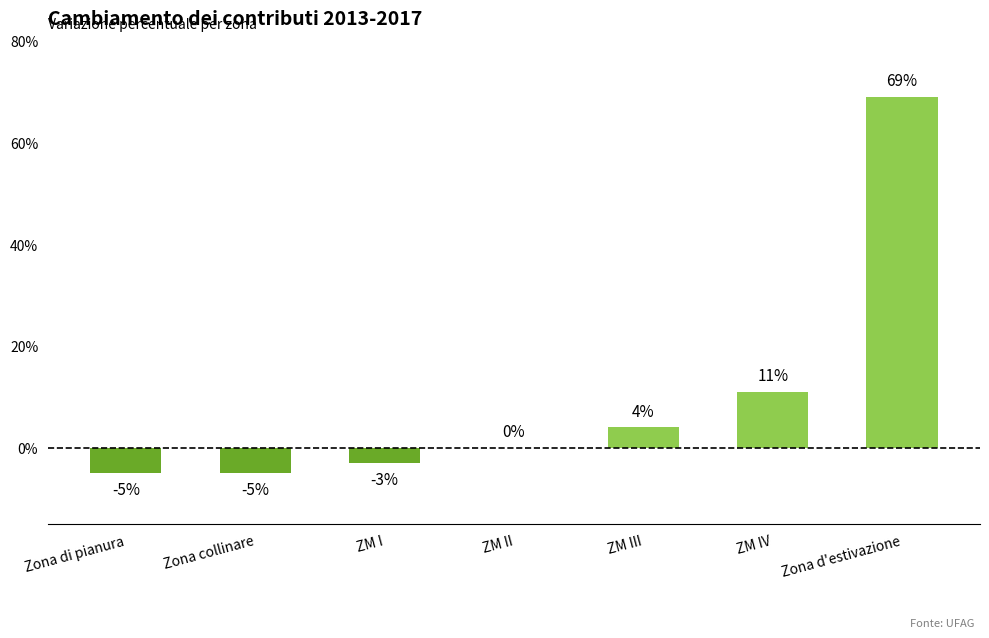

What is the maximum value shown in the chart?

69